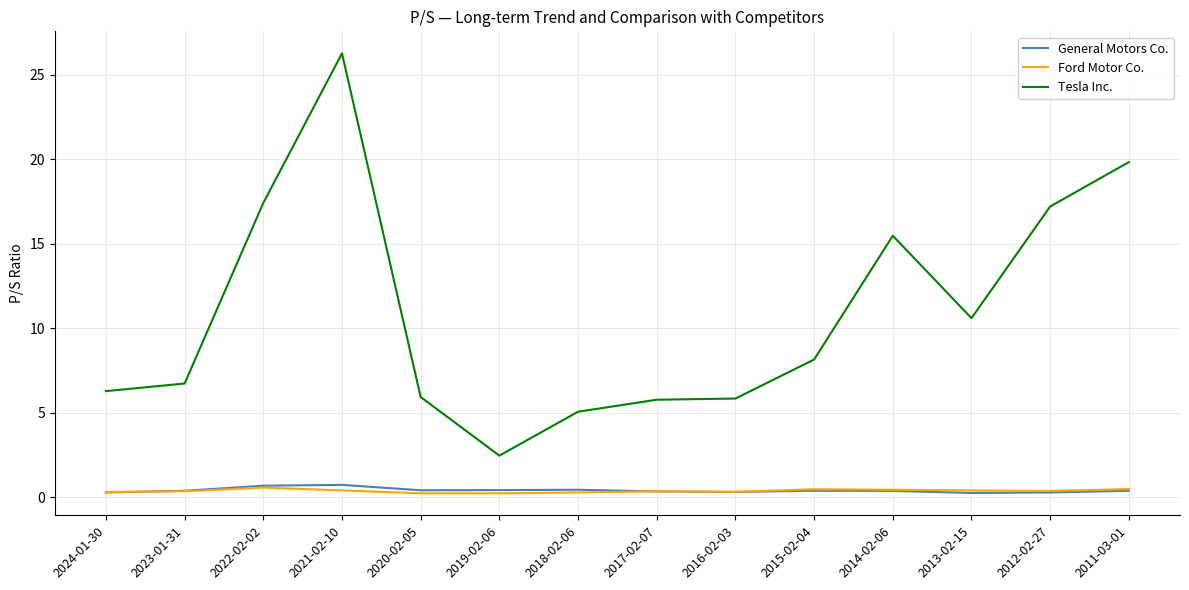

What is the average value of the General Motors Co. series?

0.4